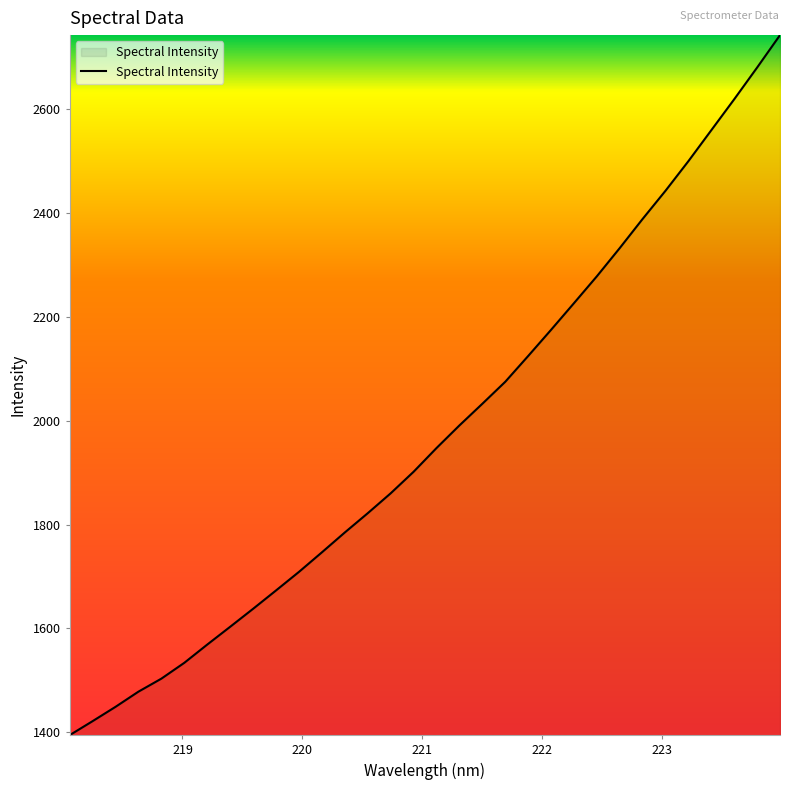

What is the maximum value shown in the chart?

2742.4